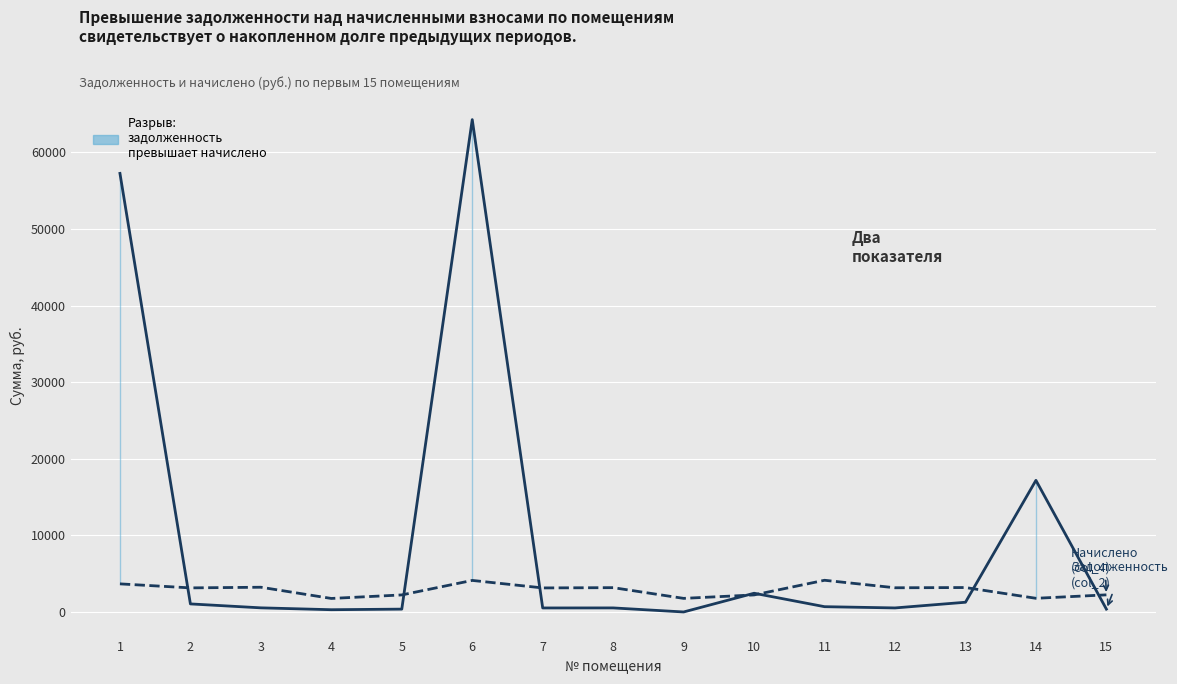

At which category is the sum across all series the highest?

6